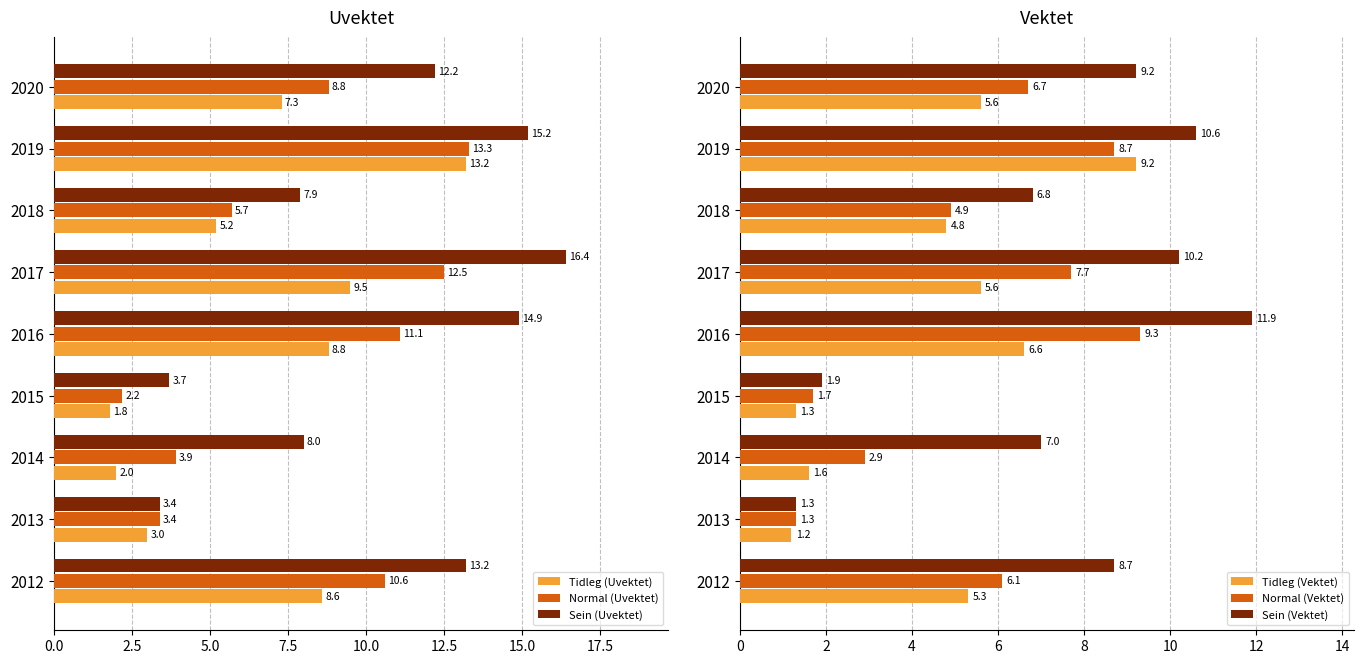

How many bars are there in total?

54